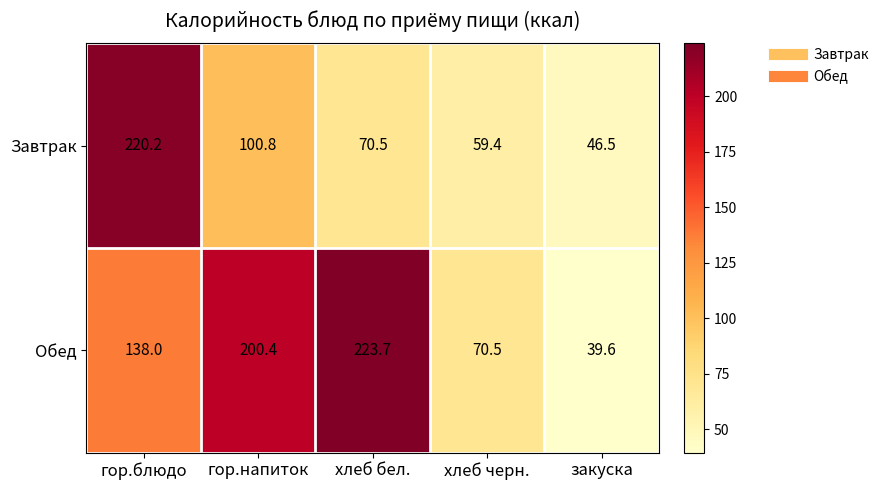

What is the average value of the Обед series?

134.4